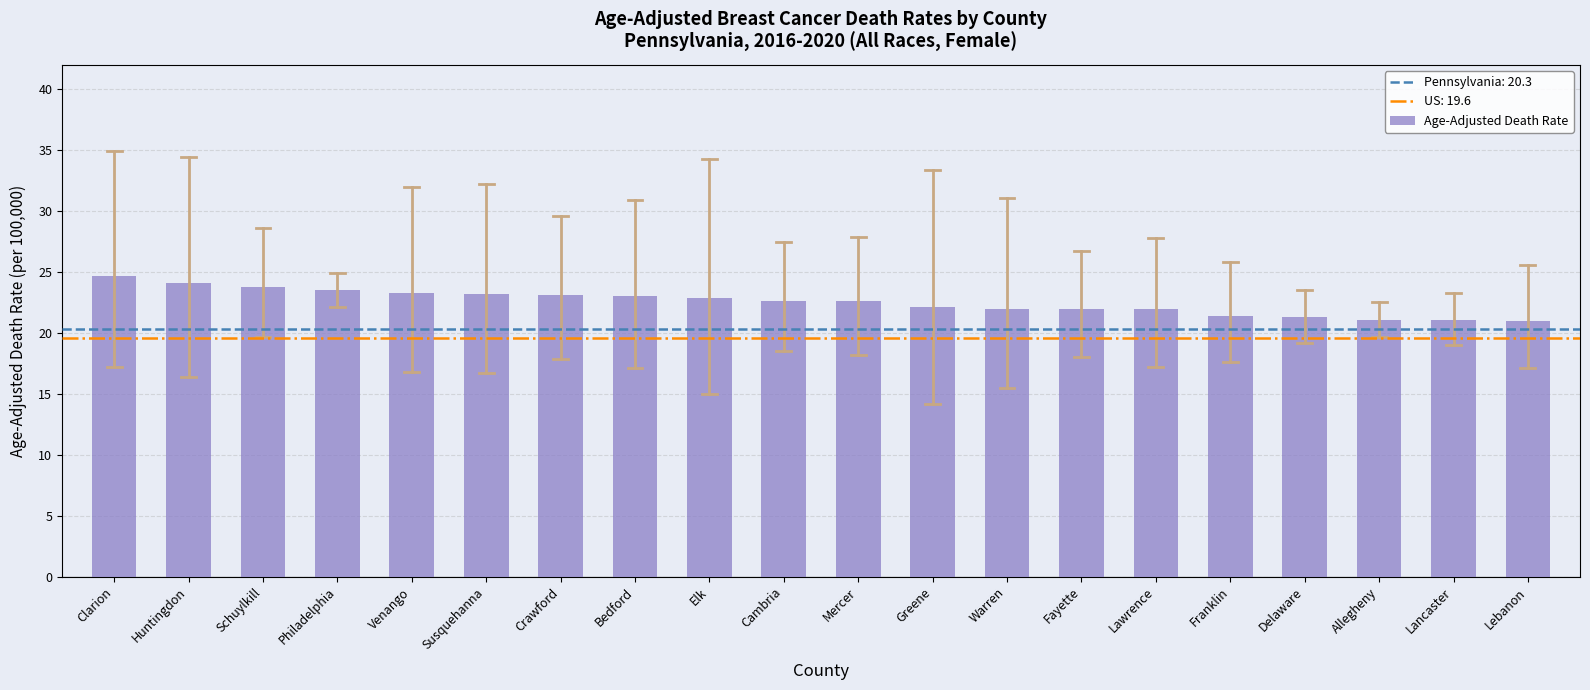

What is the change in value from Susquehanna to Bedford?

-0.2